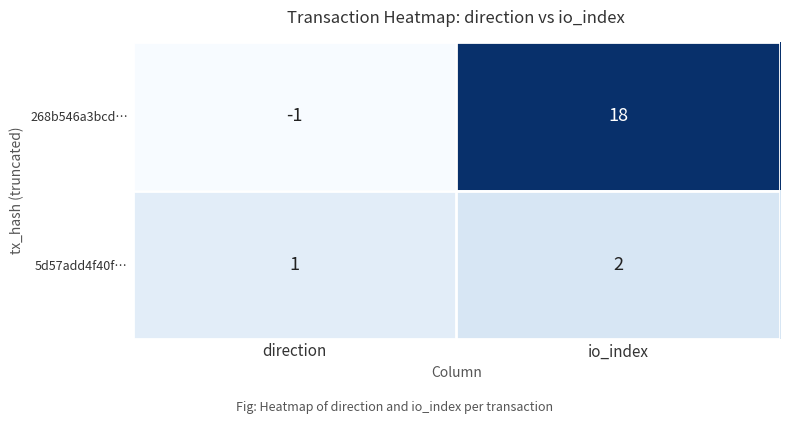

How many data points does each series have?

2